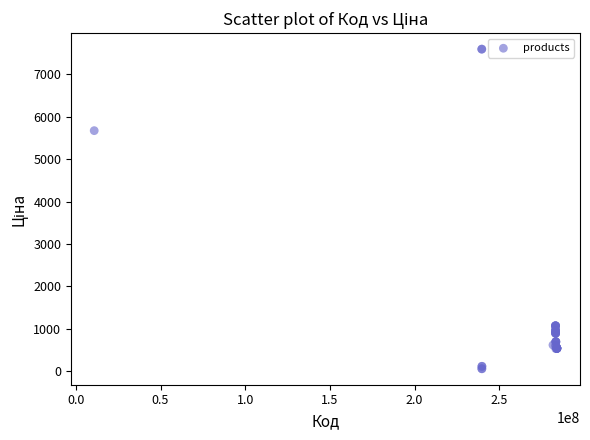

What Y value in the scatter plot is closest to 3826?

5673.8